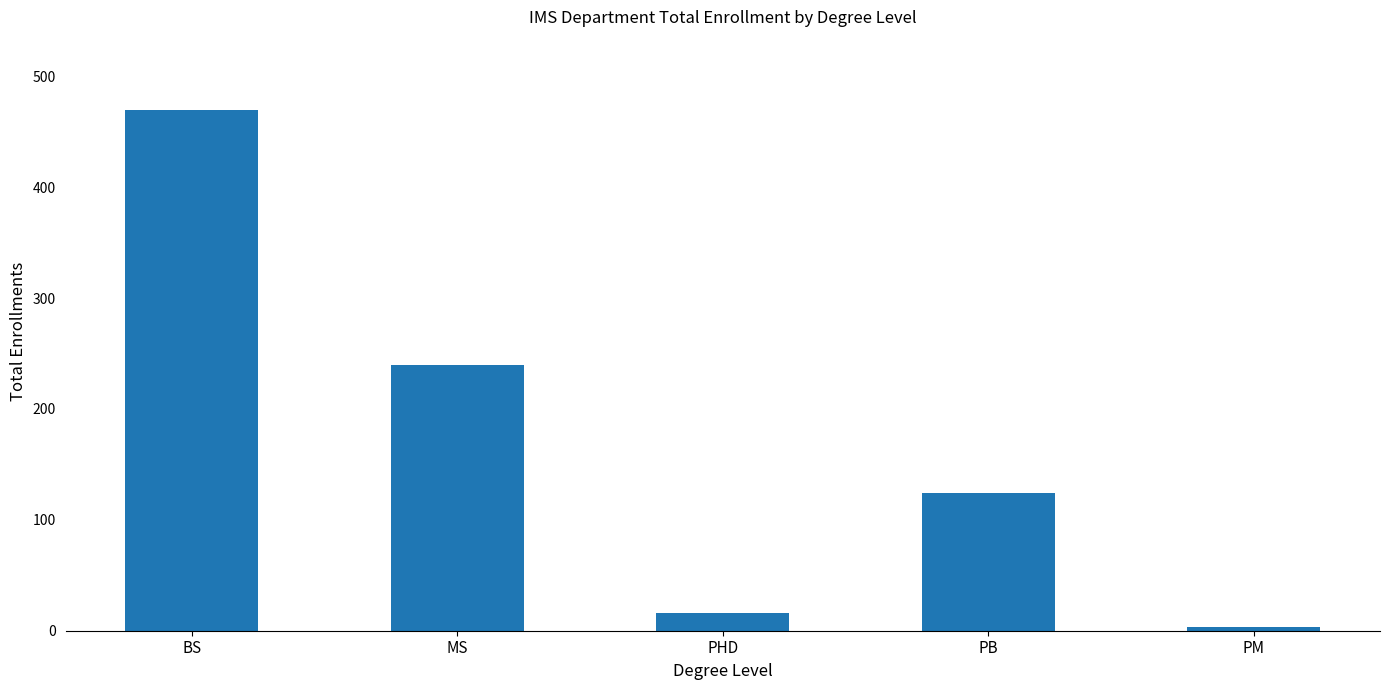

Count the number of categories in the chart.

5